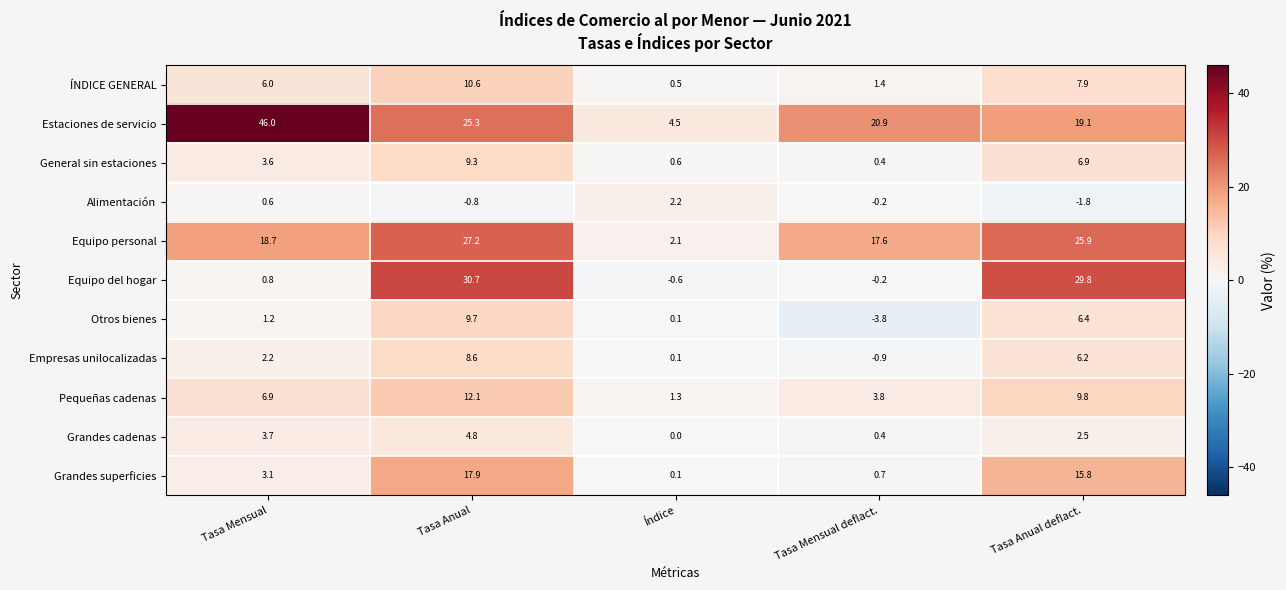

The Equipo del hogar series shows 1.3 at Tasa Mensual. True or false?

False